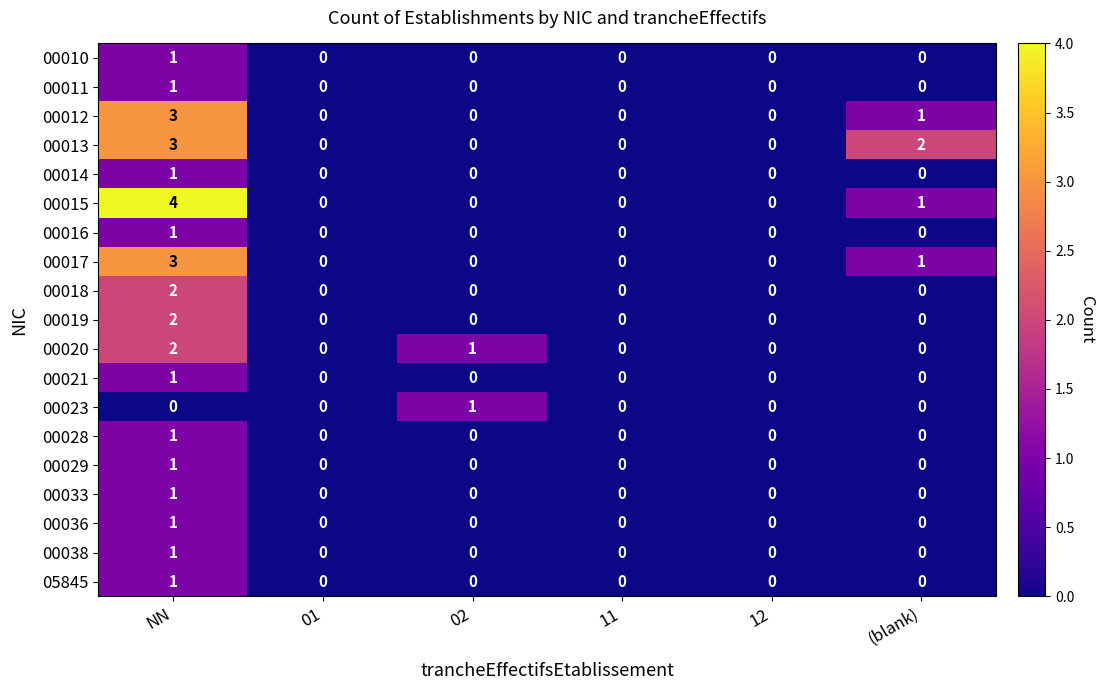

How many data points in 00038 are above 0?

1